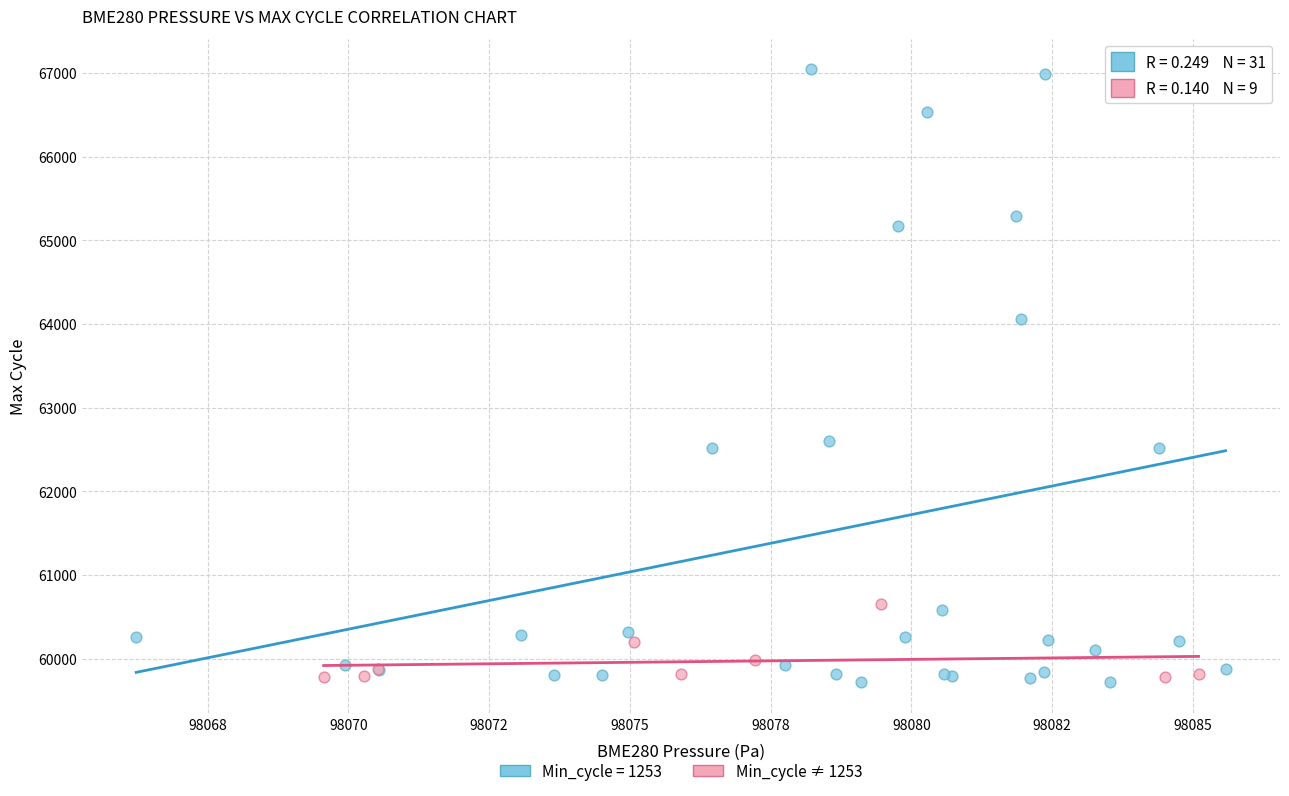

Which series reaches the maximum Y coordinate?

Min_cycle = 1253